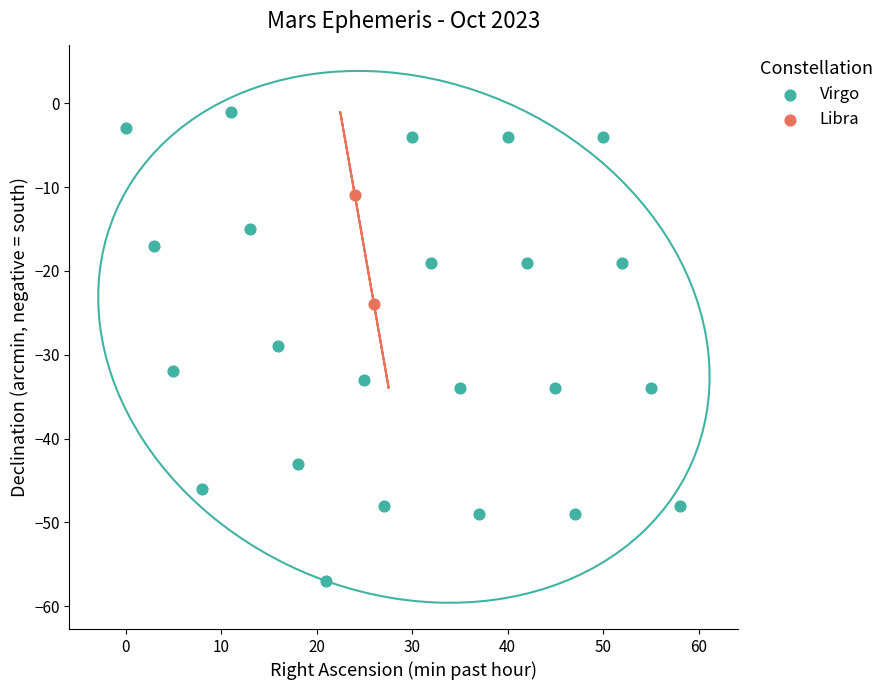

What are all the series names shown in the legend?

Virgo, Libra